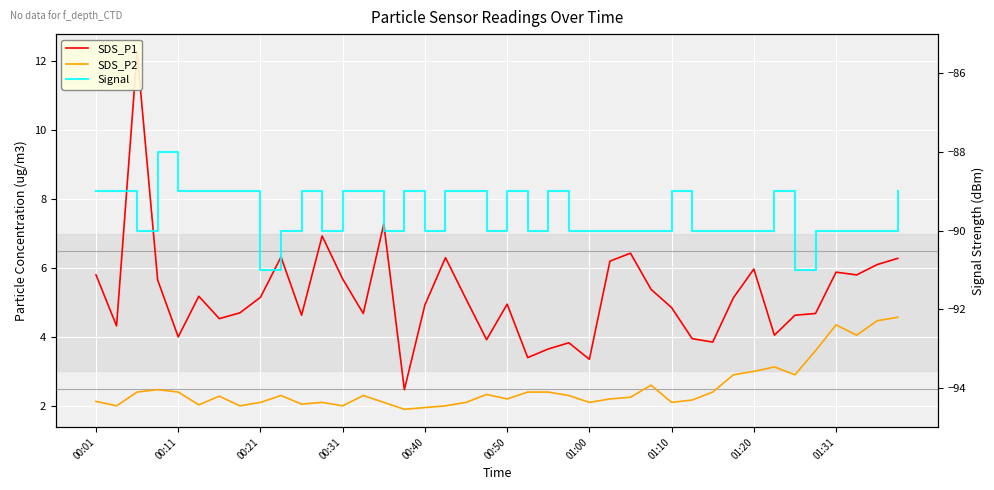

True or false: SDS_P2 and SDS_P1 intersect in this chart.

False